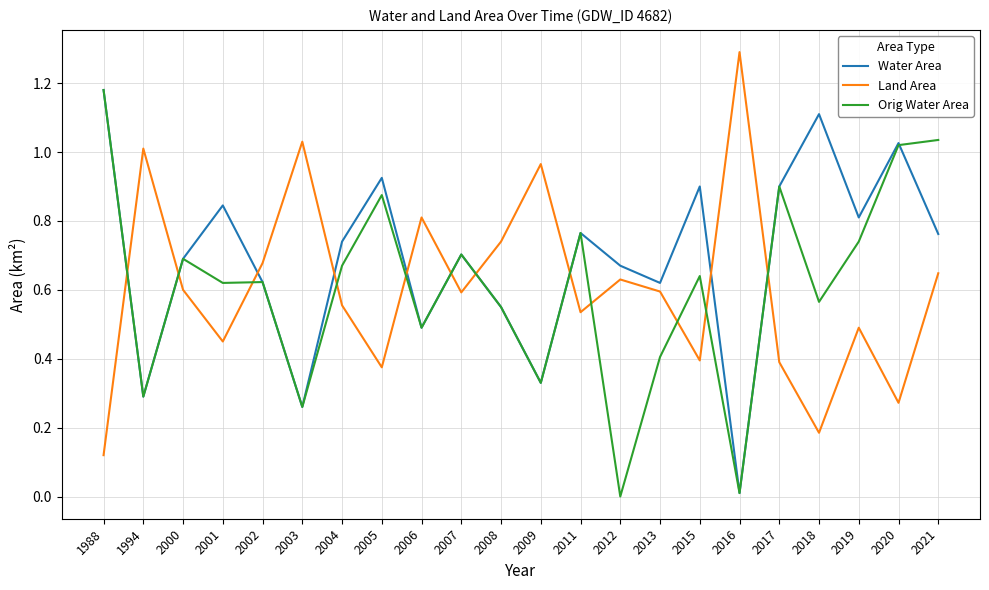

Rank the series at 2021 from lowest to highest value.

Land Area, Water Area, Orig Water Area